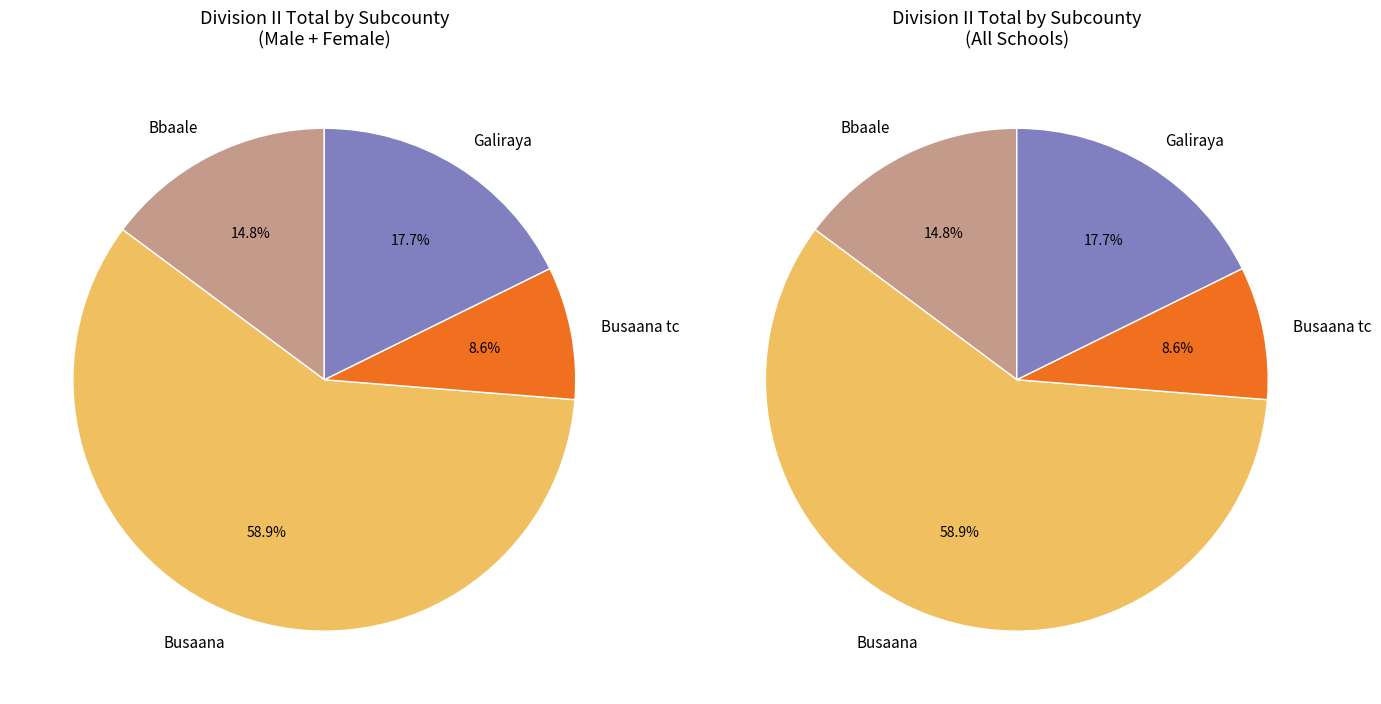

The s105 slice represents 1% of the pie. True or false?

False